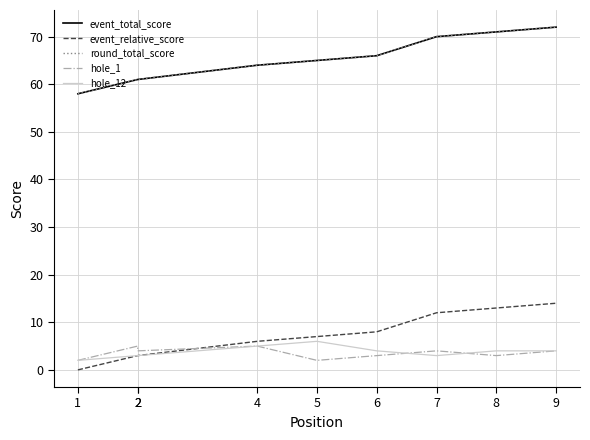

Read the event_relative_score value at 7.

12